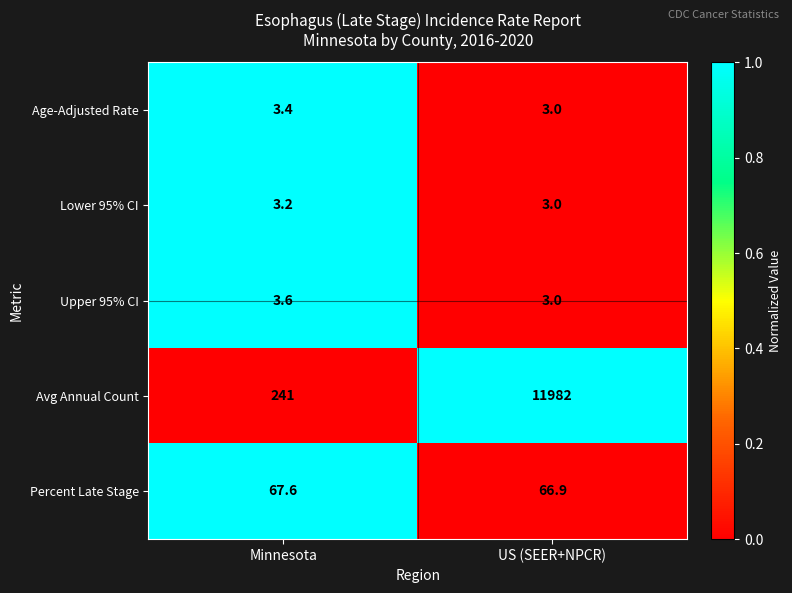

Is it true that Age-Adjusted Rate equals 3.0 at US (SEER+NPCR)?

True